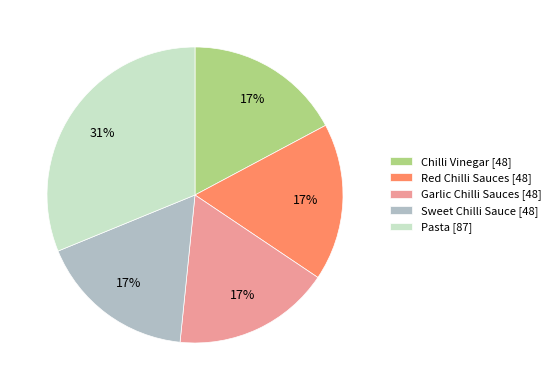

Is the sum of Red Chilli Sauces and Pasta greater than half?

No